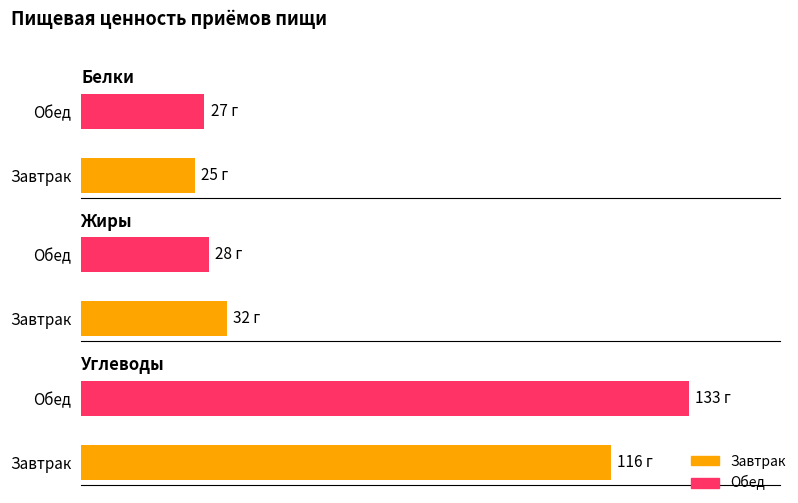

What is the total value across all series at Обед?

188